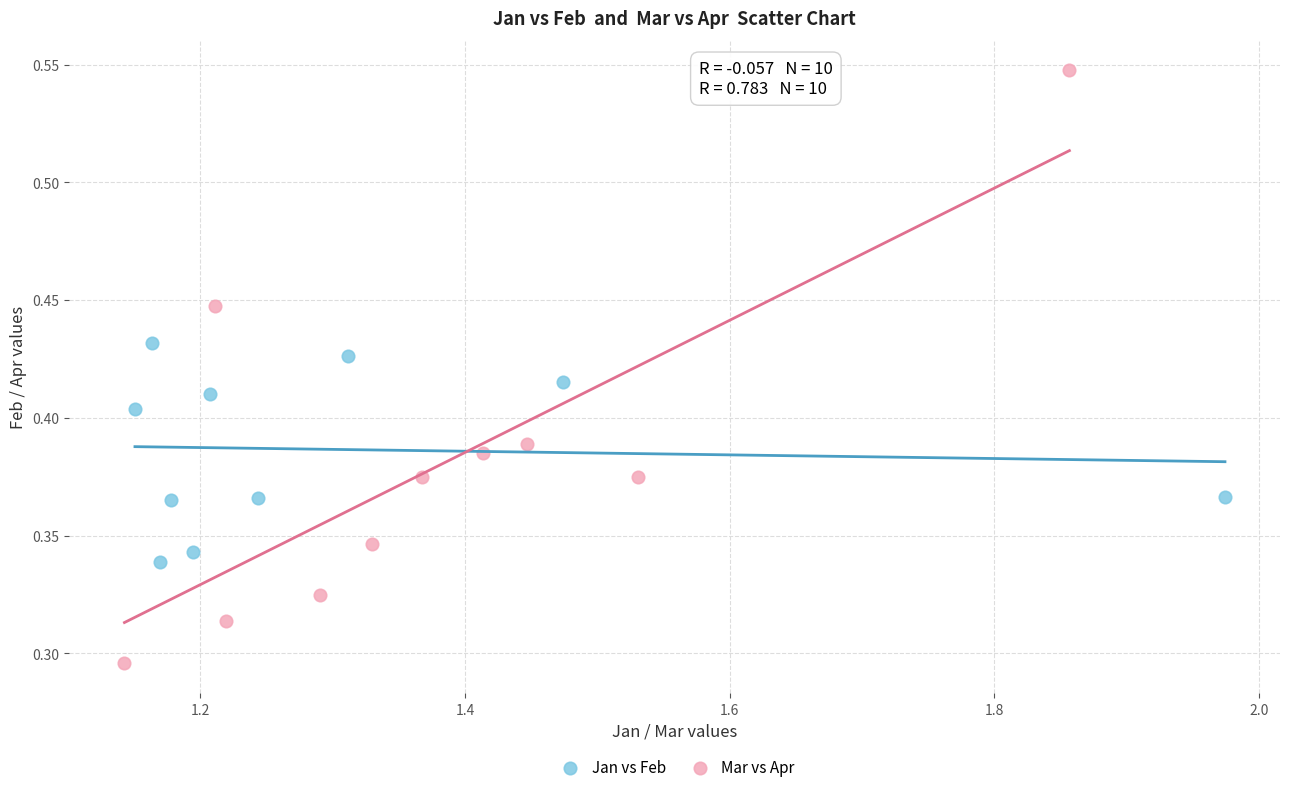

Which series reaches the maximum Y coordinate?

Mar vs Apr